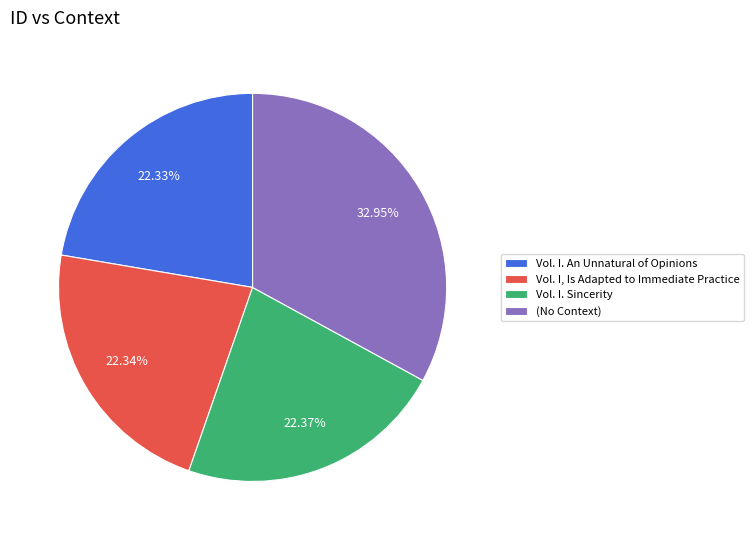

To the nearest percent, what portion does Vol. I, Is Adapted to Immediate Practice represent?

22%